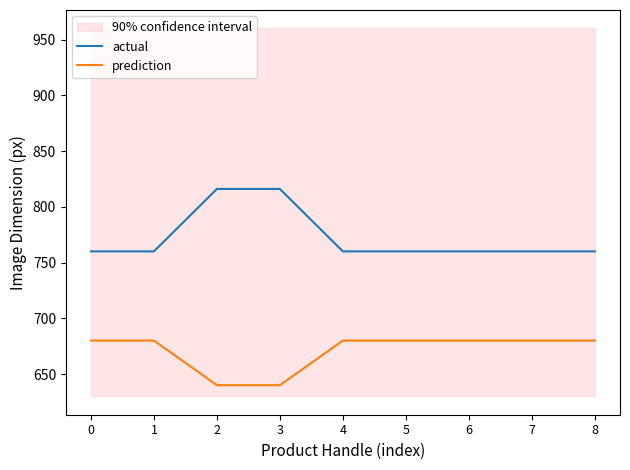

Is it true that prediction equals 977 at 7?

False